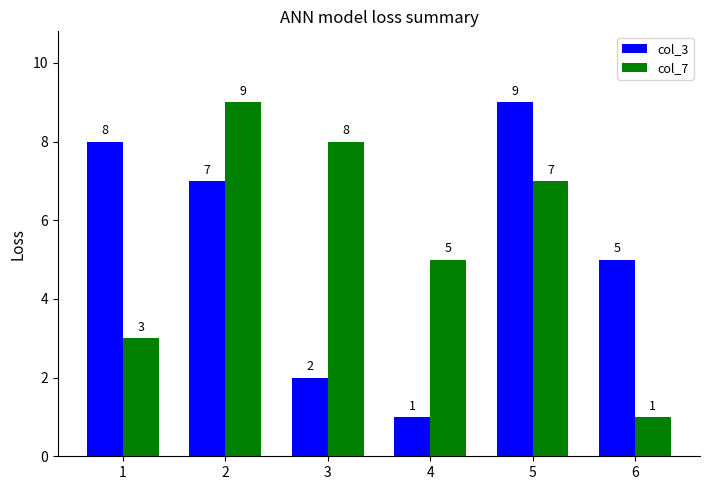

The value of col_7 at 1 is 3. True or false?

True